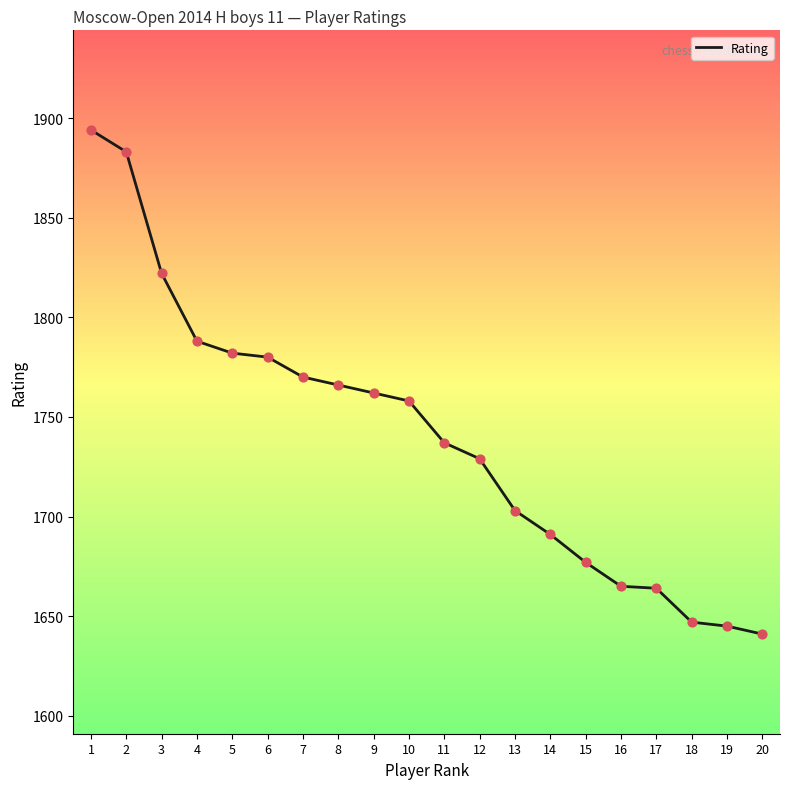

Between 4 and 9, which is larger?

4